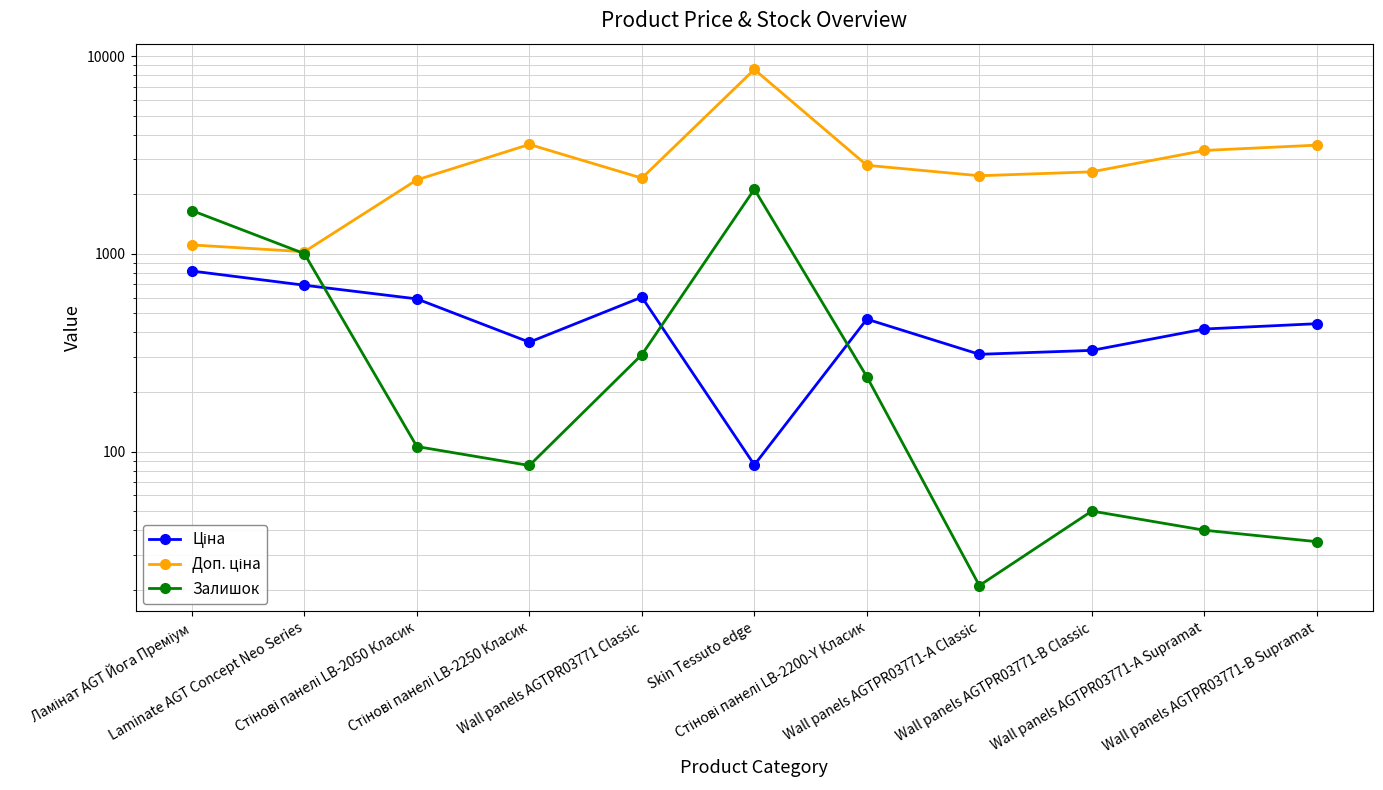

In Доп. ціна, how many points are lower than both neighbors (excluding endpoints)?

3